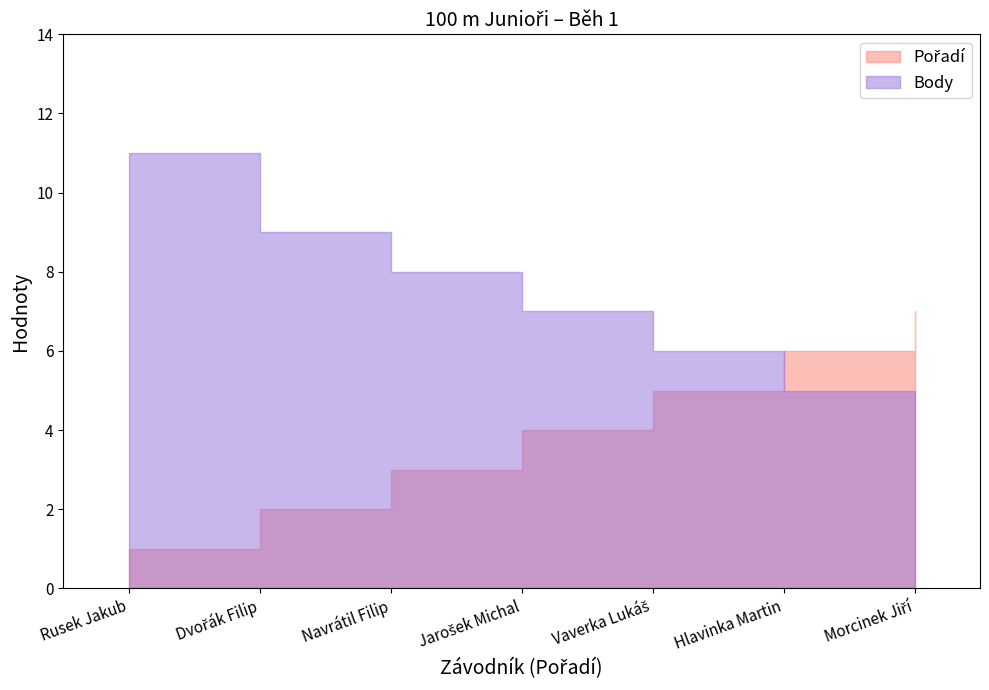

What is the difference between the second highest and second lowest values in the Pořadí series?

4